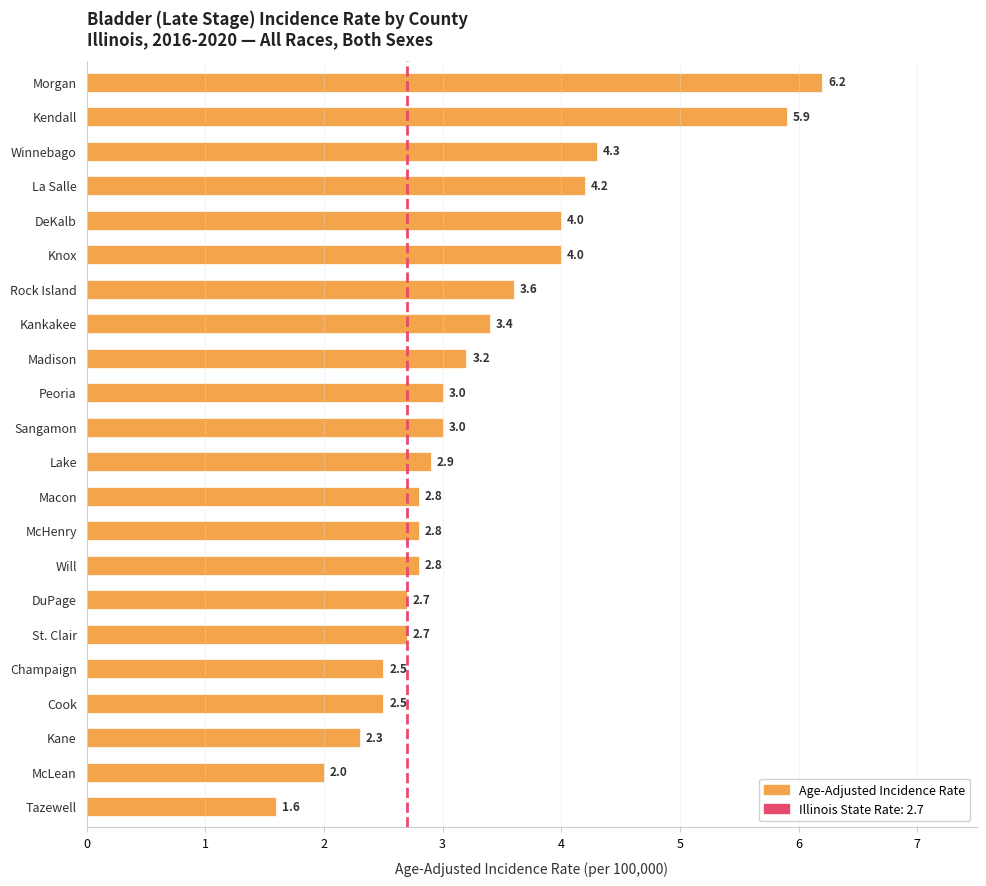

Reading top to bottom, what are all the values shown in this chart?

6.2	5.9	4.3	4.2	4.0	4.0	3.6	3.4	3.2	3.0	3.0	2.9	2.8	2.8	2.8	2.7	2.7	2.5	2.5	2.3	2.0	1.6